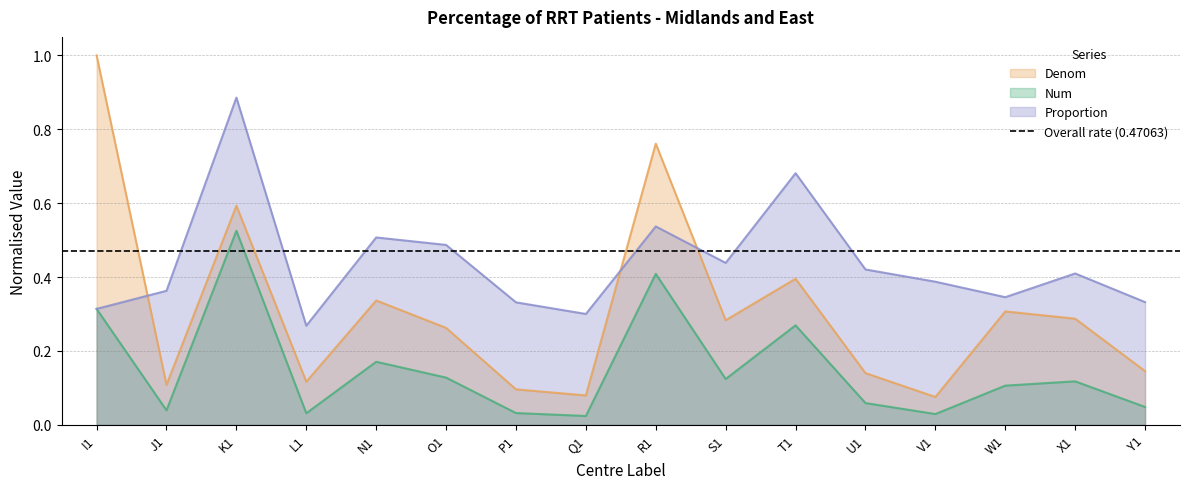

The value of Num at J1 is 0.0. True or false?

False